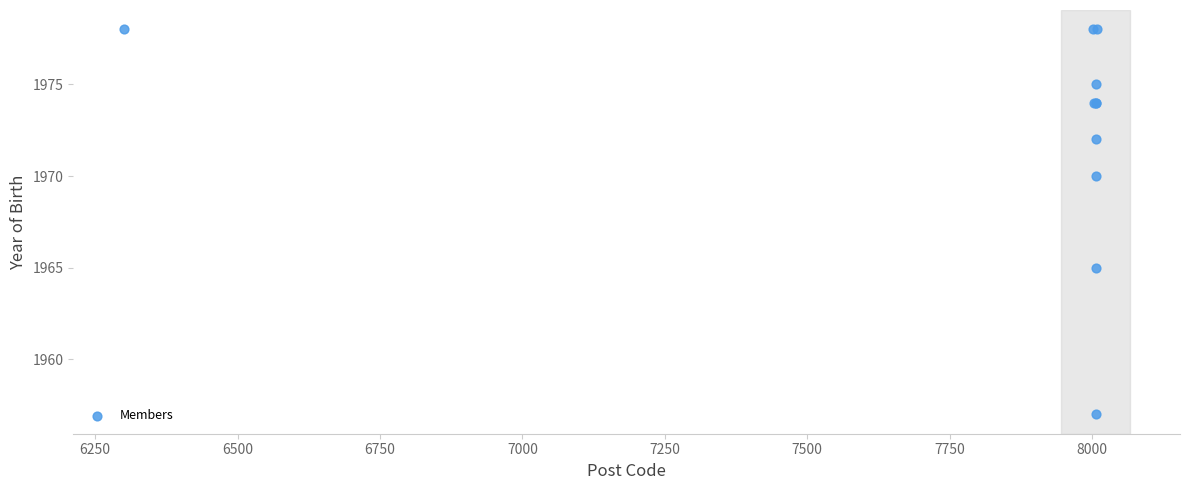

What Y value in the scatter plot is closest to 1967?

1965